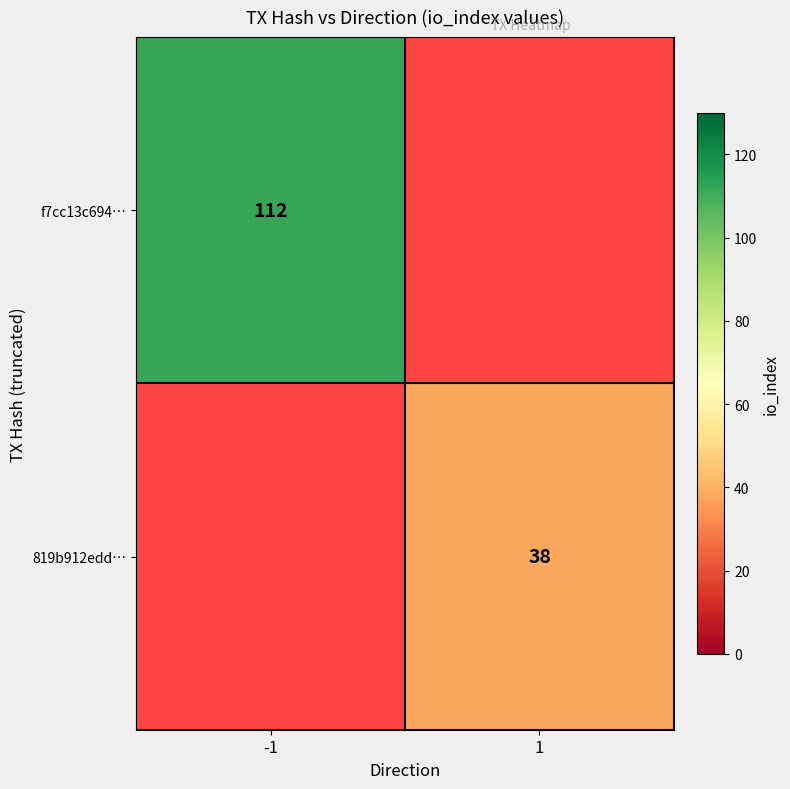

The value of f7cc13c694… at -1 is 155. True or false?

False